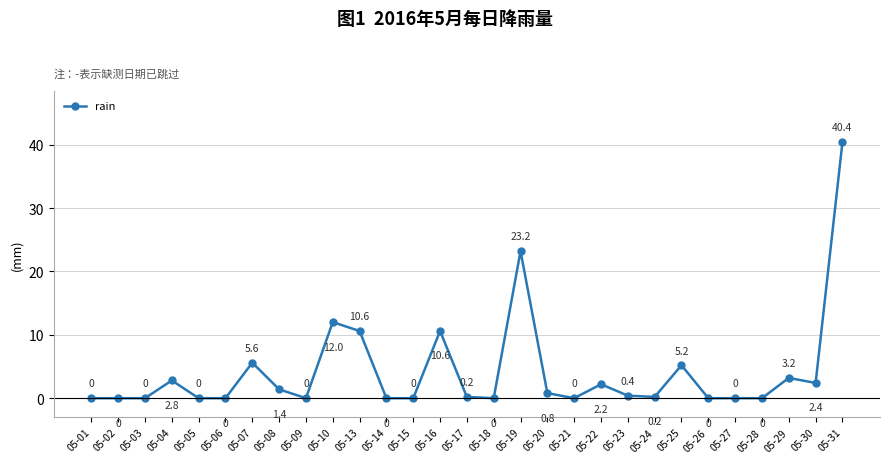

What is the average value?

4.2